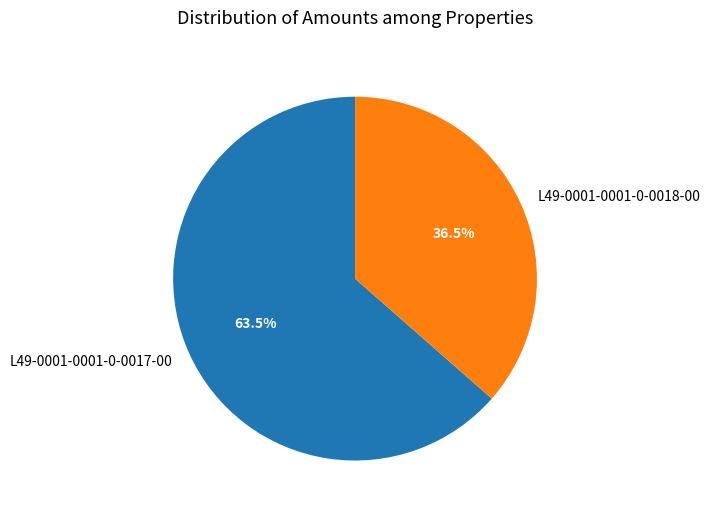

Rank the categories by value from lowest to highest.

L49-0001-0001-0-0018-00, L49-0001-0001-0-0017-00